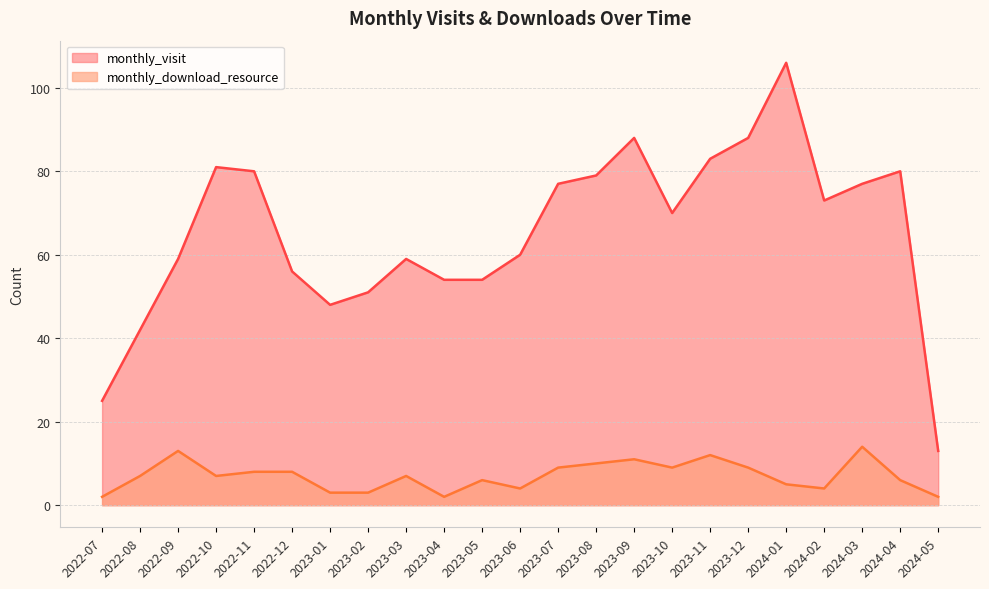

The value of monthly_visit at 2022-08 is 64. True or false?

False